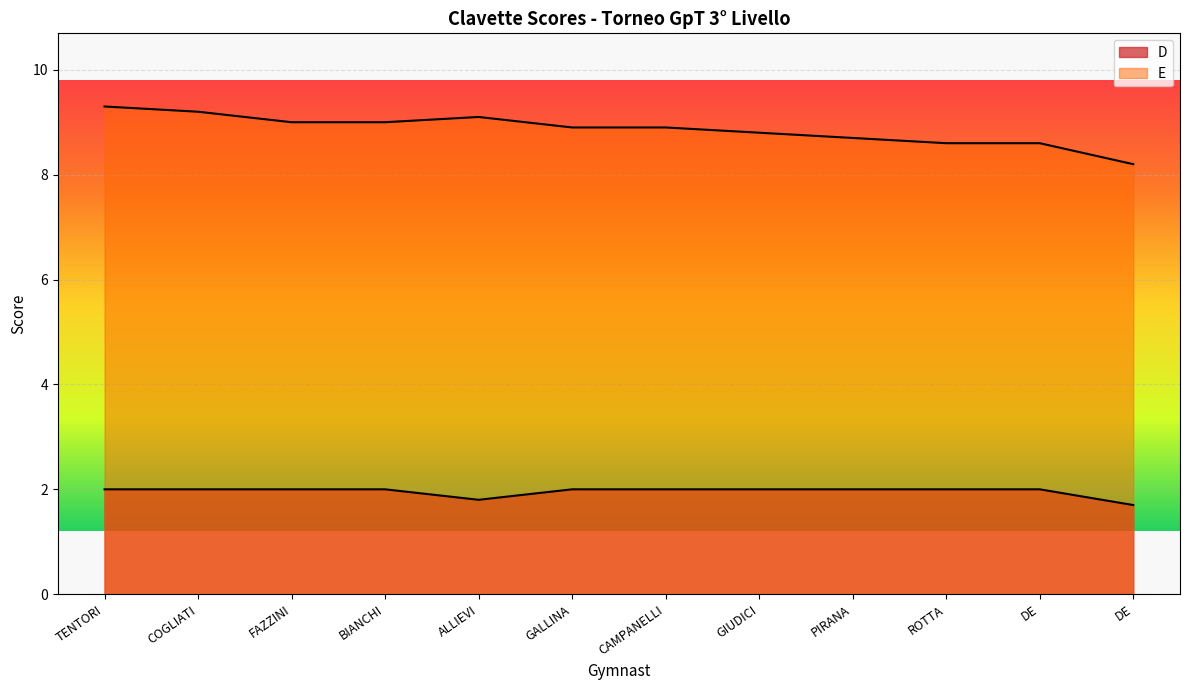

Does the chart display data point markers on the line(s)?

No